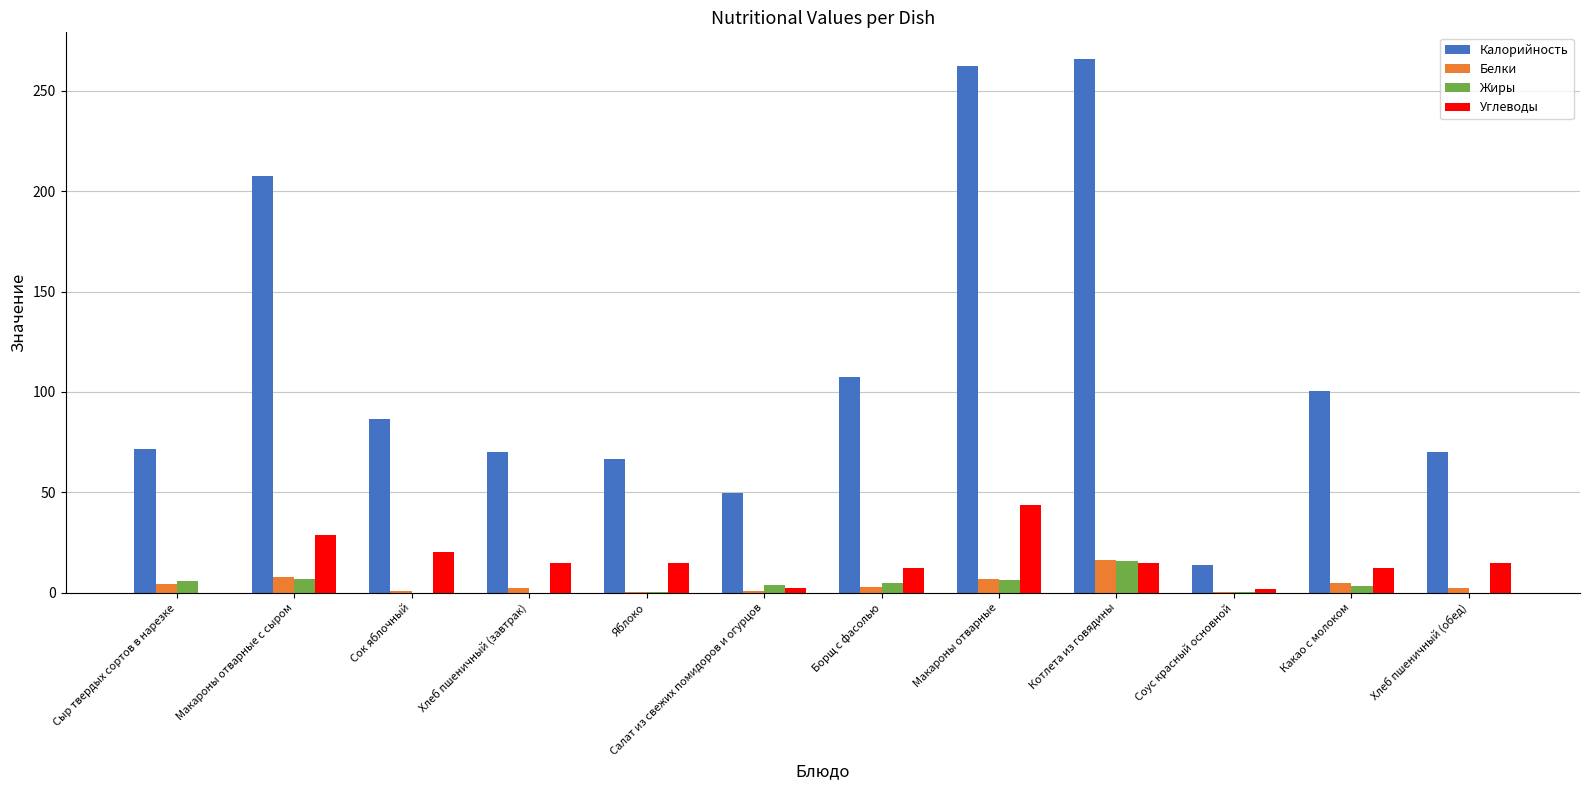

What is the maximum value shown in the chart?

265.7